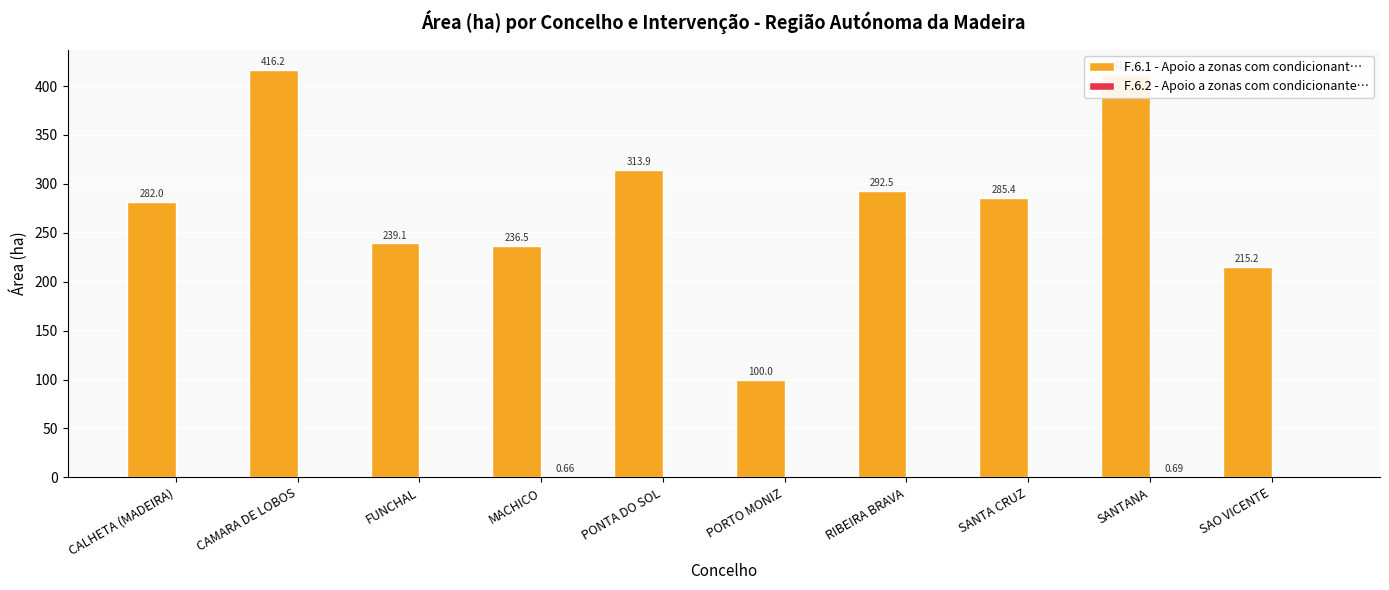

How many categories are shown in the chart?

10